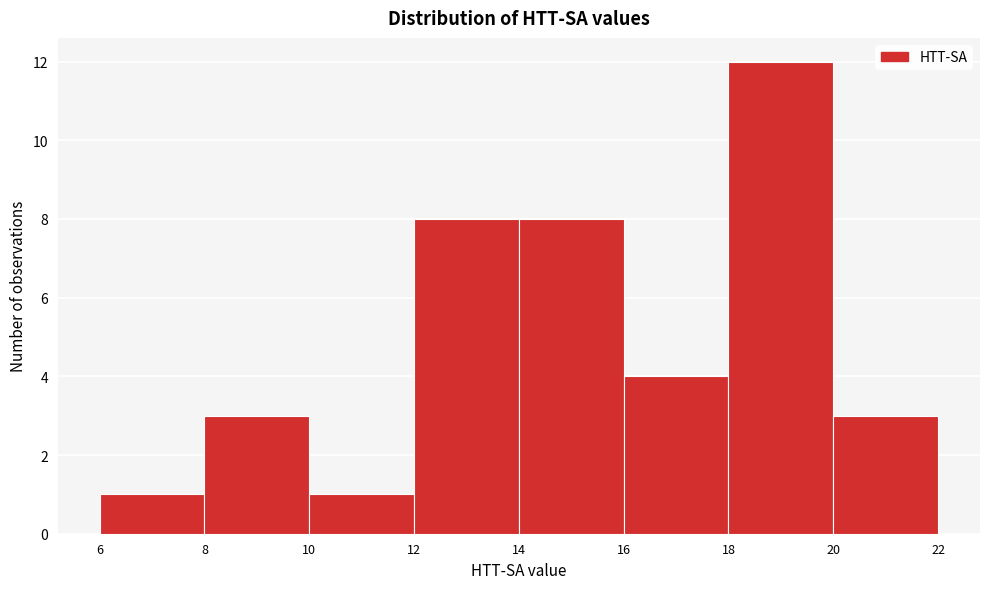

How tall is the bar that spans 12 to 14 on the x-axis? The values are not printed on the chart, so give them approximately, as read against the axis.

8